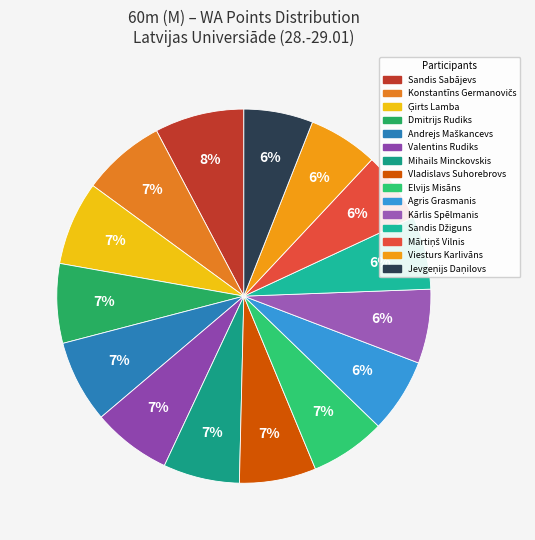

Between Vladislavs Suhorebrovs and Viesturs Karlivāns, which is larger?

Vladislavs Suhorebrovs